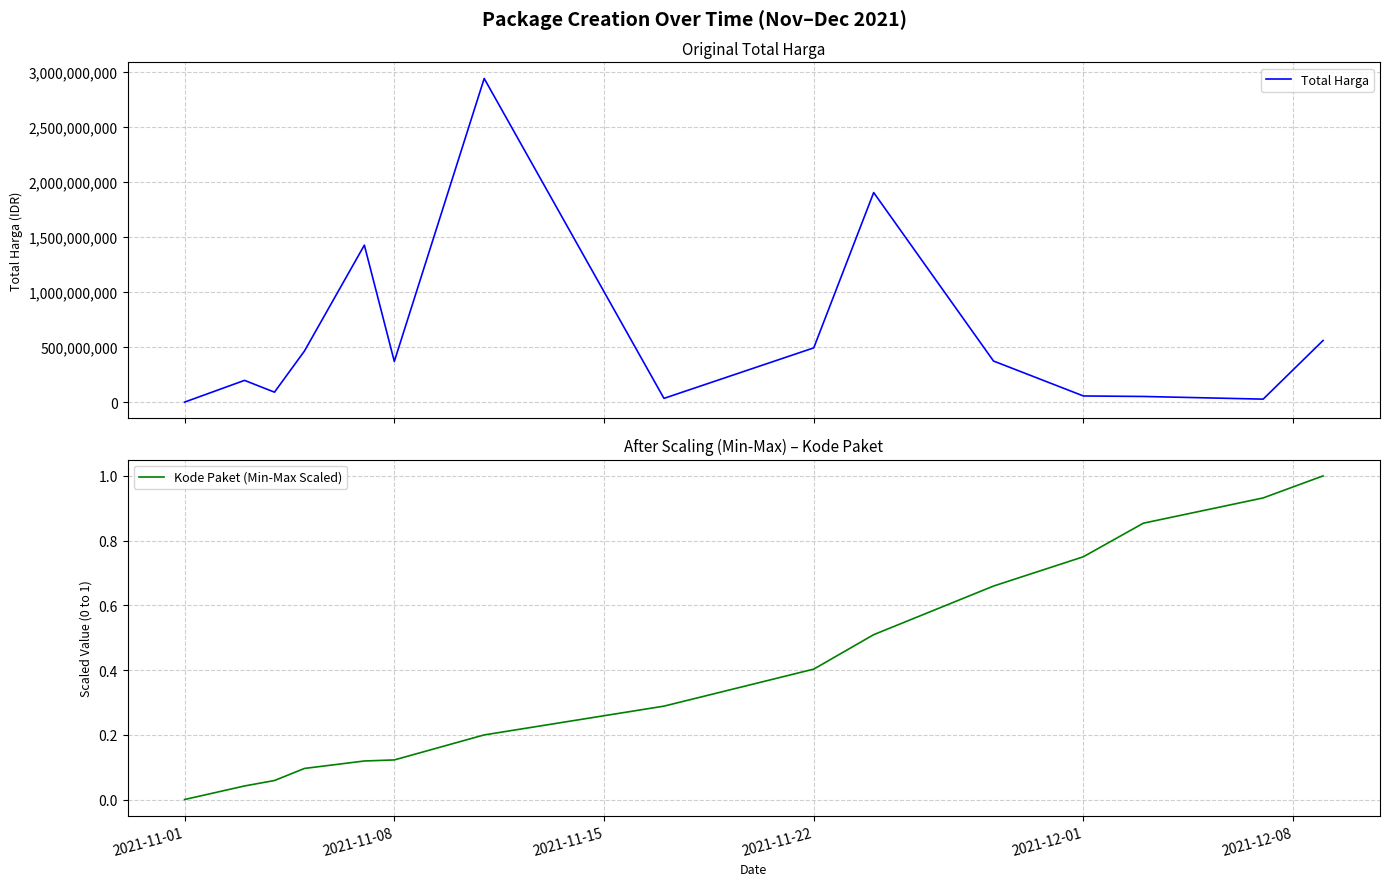

True or false: Kode Paket (Min-Max Scaled) has more than 2 points higher than both neighbors.

False